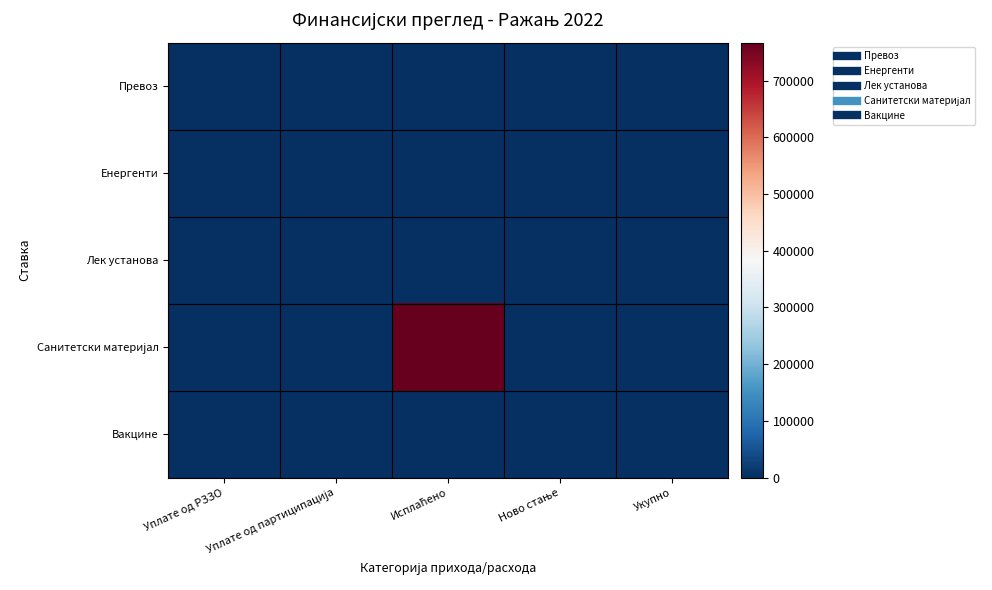

Between Уплате од РЗЗО and Укупно, which is larger?

Уплате од РЗЗО